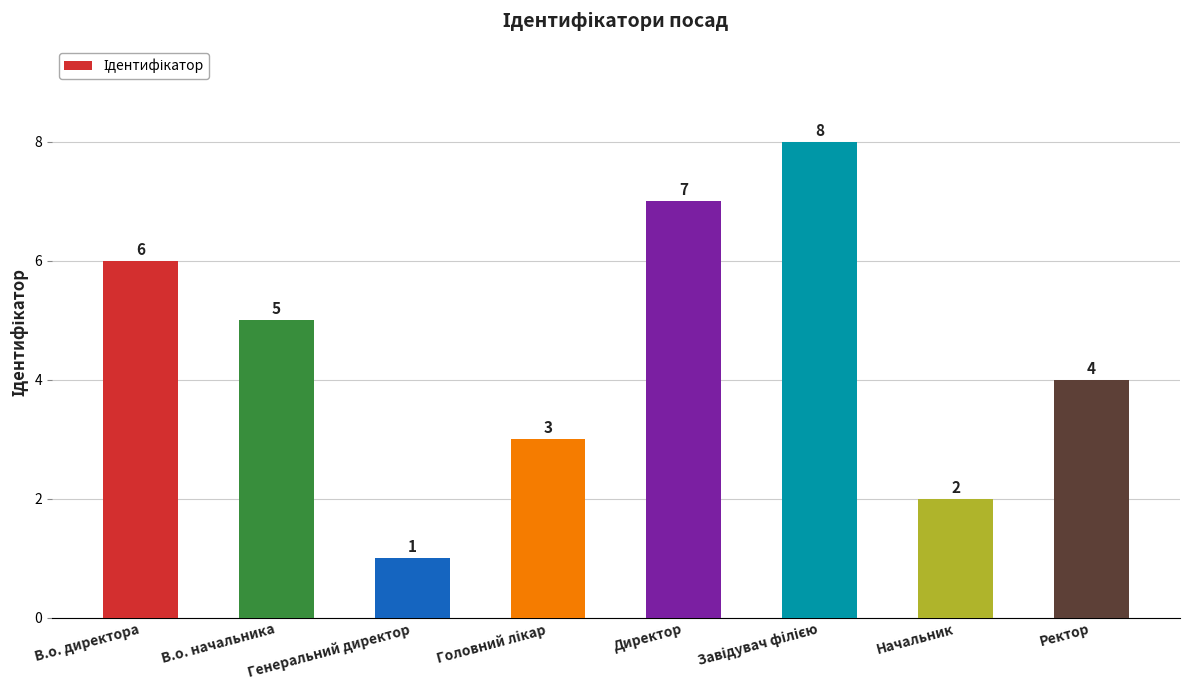

What is the sum of all values?

36